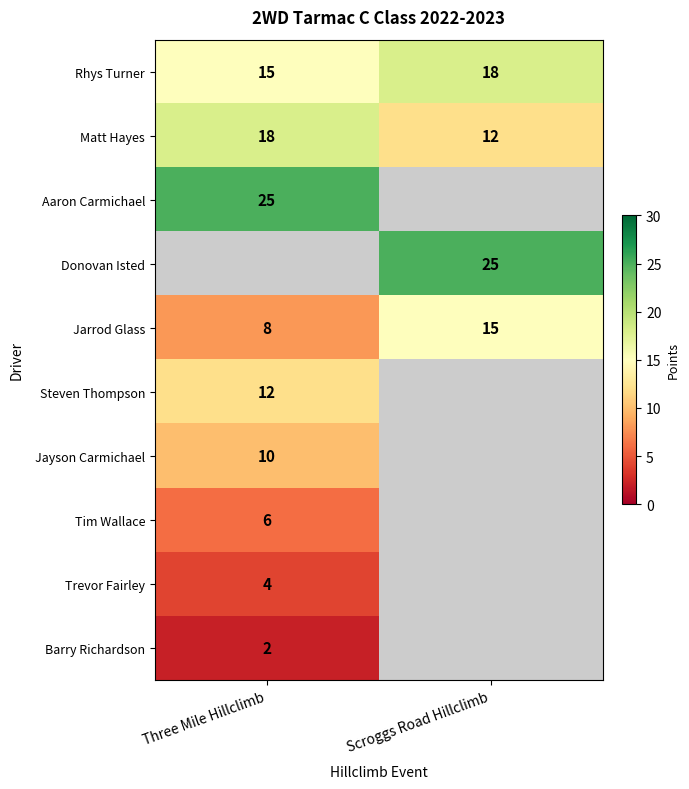

Between Scroggs Road Hillclimb and Three Mile Hillclimb, which is larger?

Scroggs Road Hillclimb